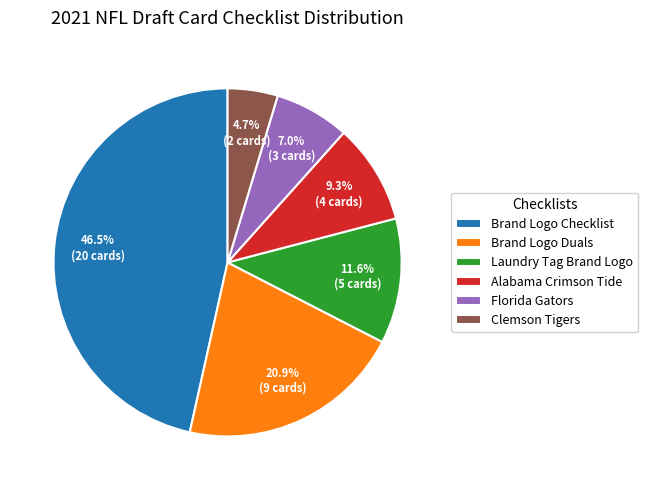

True or false: Laundry Tag Brand Logo accounts for 12% of the total.

True